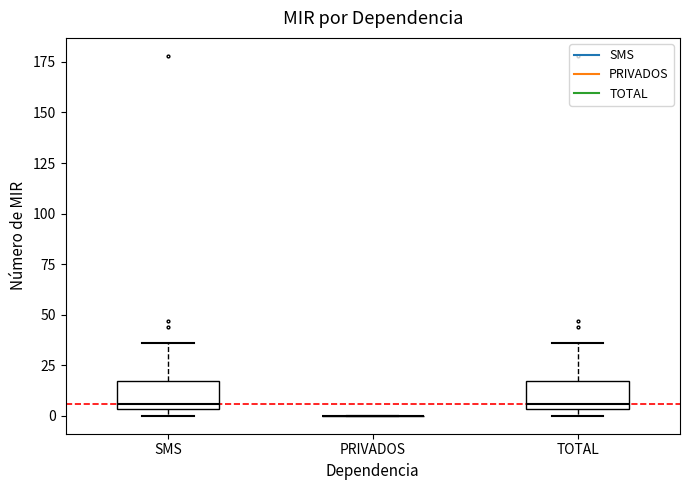

Reading left to right, read every box against the y-axis: the position of its median line, the range the box covers, and the ends of its whiskers. The values are not printed on the chart, so give them approximately, as read against the axis.

SMS: median 5 (just above the box's lower edge), box 5 to 15, whiskers 0 to 35
PRIVADOS: box collapsed to a line at 0, whiskers 0 to 0
TOTAL: median 5 (just above the box's lower edge), box 5 to 15, whiskers 0 to 35